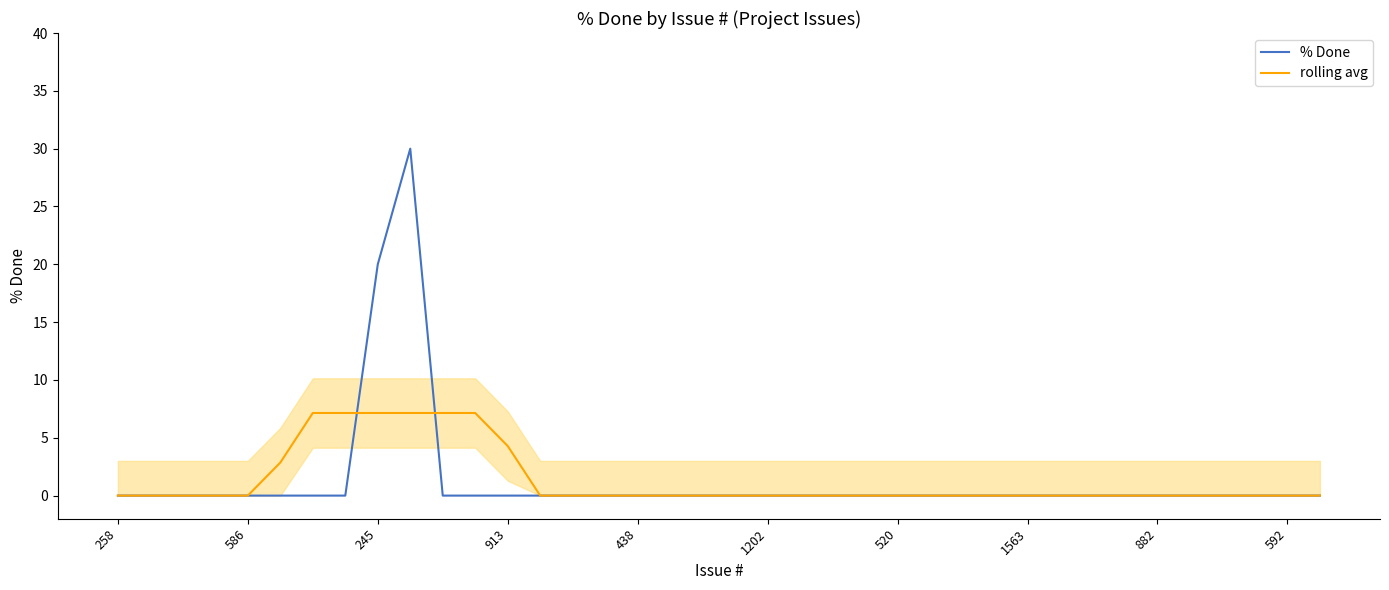

Reading left to right, extract all data points from this chart.

% Done: 0.0	0.0	0.0	0.0	0.0	0.0	0.0	0.0	20.0	30.0	0.0	0.0	0.0	0.0	0.0	0.0	0.0	0.0	0.0	0.0	0.0	0.0	0.0	0.0	0.0	0.0	0.0	0.0	0.0	0.0	0.0	0.0	0.0	0.0	0.0	0.0	0.0	0.0
rolling avg: 0.0	0.0	0.0	0.0	0.0	2.9	7.1	7.1	7.1	7.1	7.1	7.1	4.3	0.0	0.0	0.0	0.0	0.0	0.0	0.0	0.0	0.0	0.0	0.0	0.0	0.0	0.0	0.0	0.0	0.0	0.0	0.0	0.0	0.0	0.0	0.0	0.0	0.0